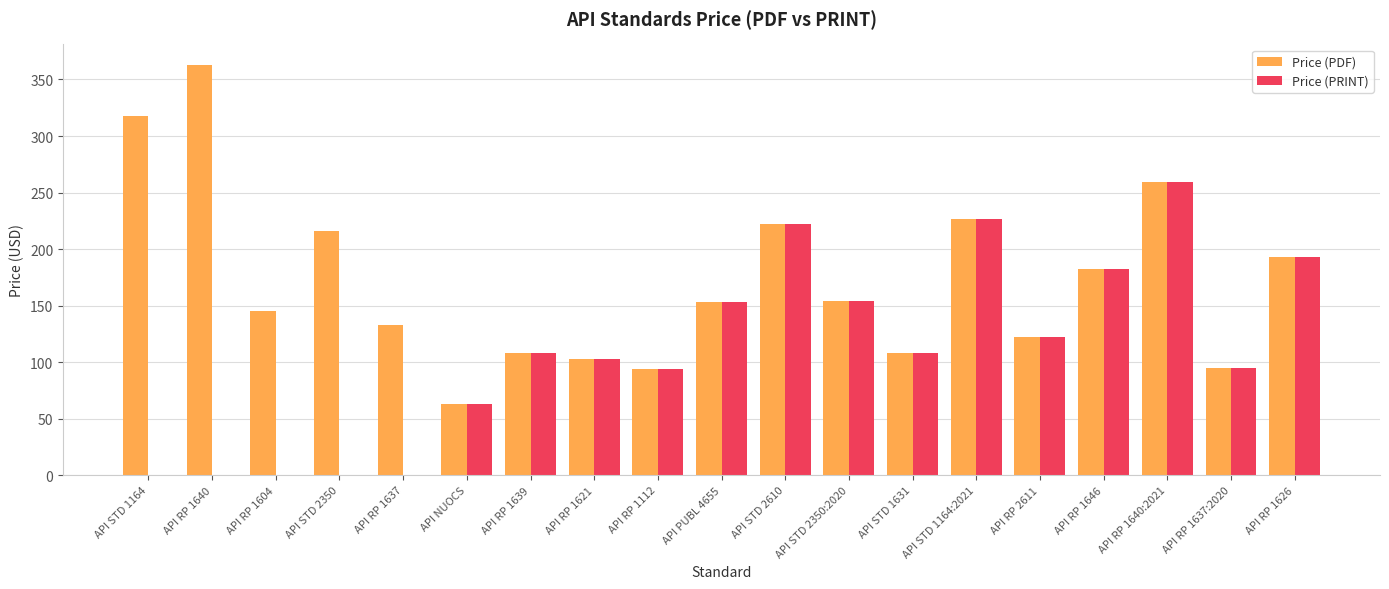

What is the sum of the Price (PDF) values at API RP 1640:2021 and API RP 1637:2020?

354